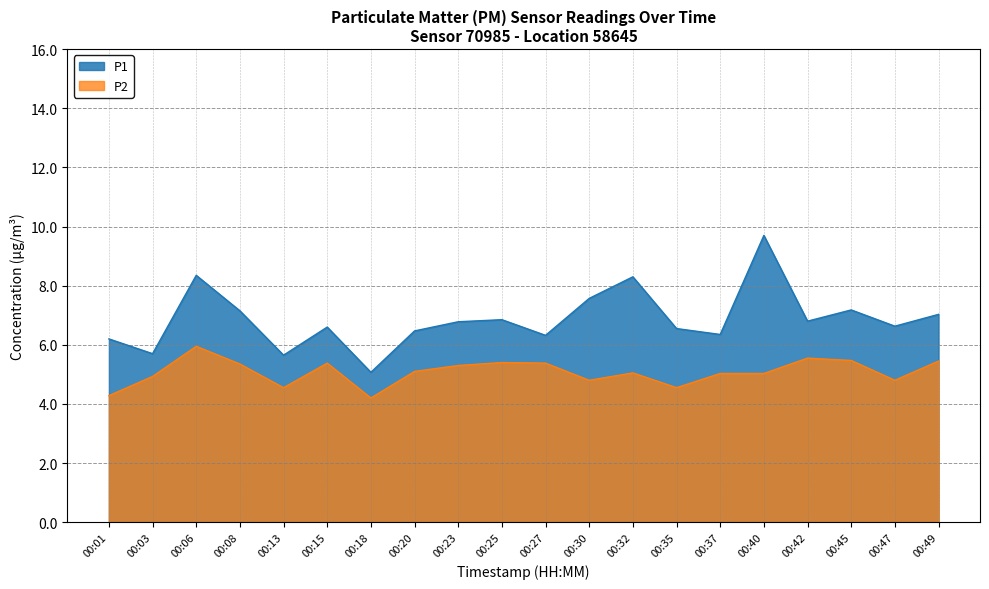

What is the smallest value displayed?

4.2